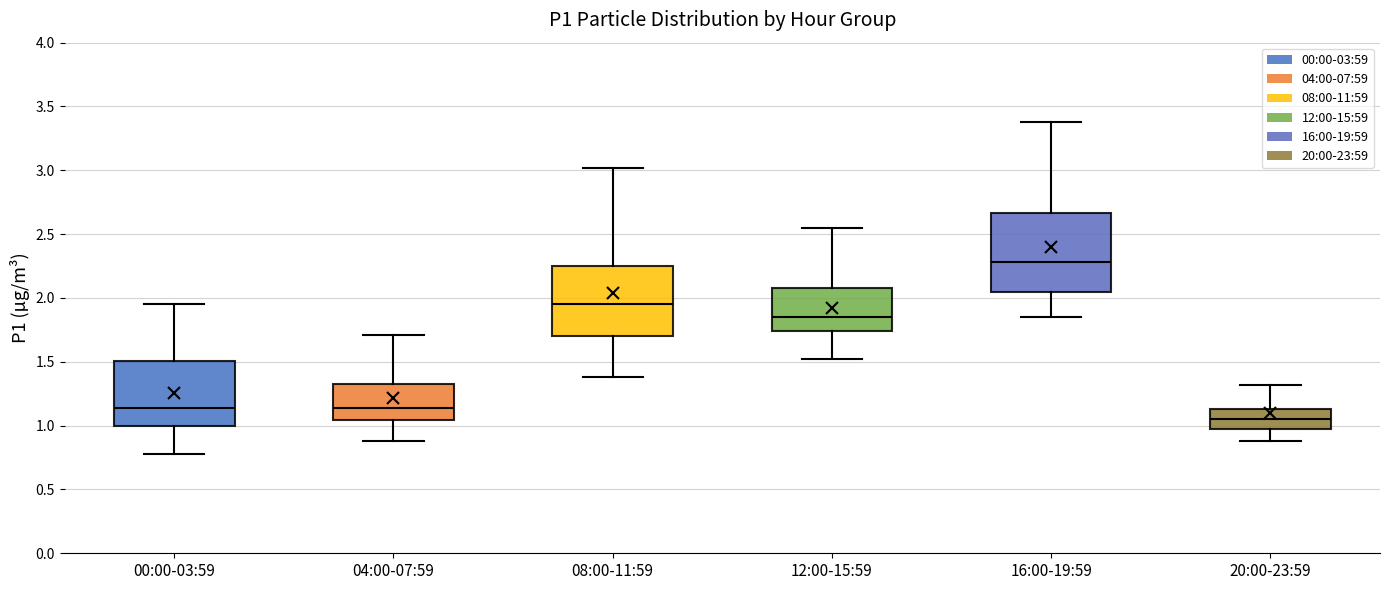

Which box has the highest median line?

16:00-19:59